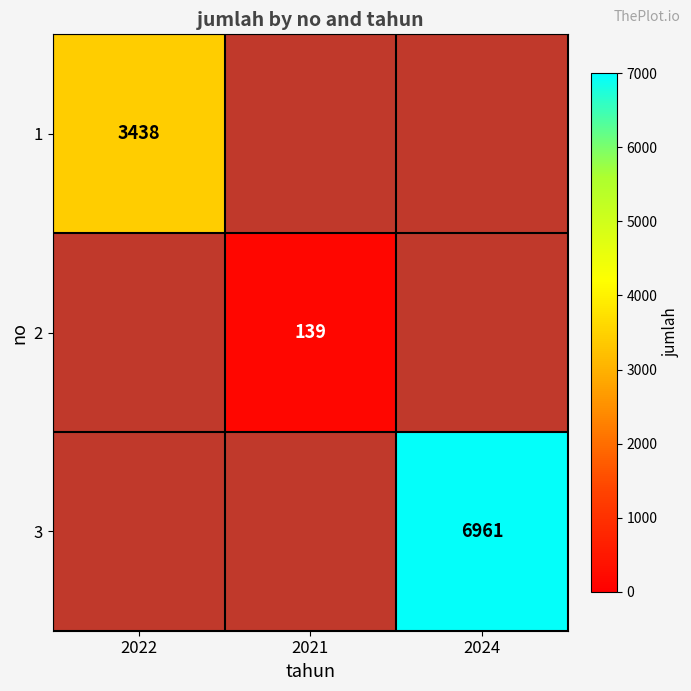

The 3 series shows 6961 at 2024. True or false?

True